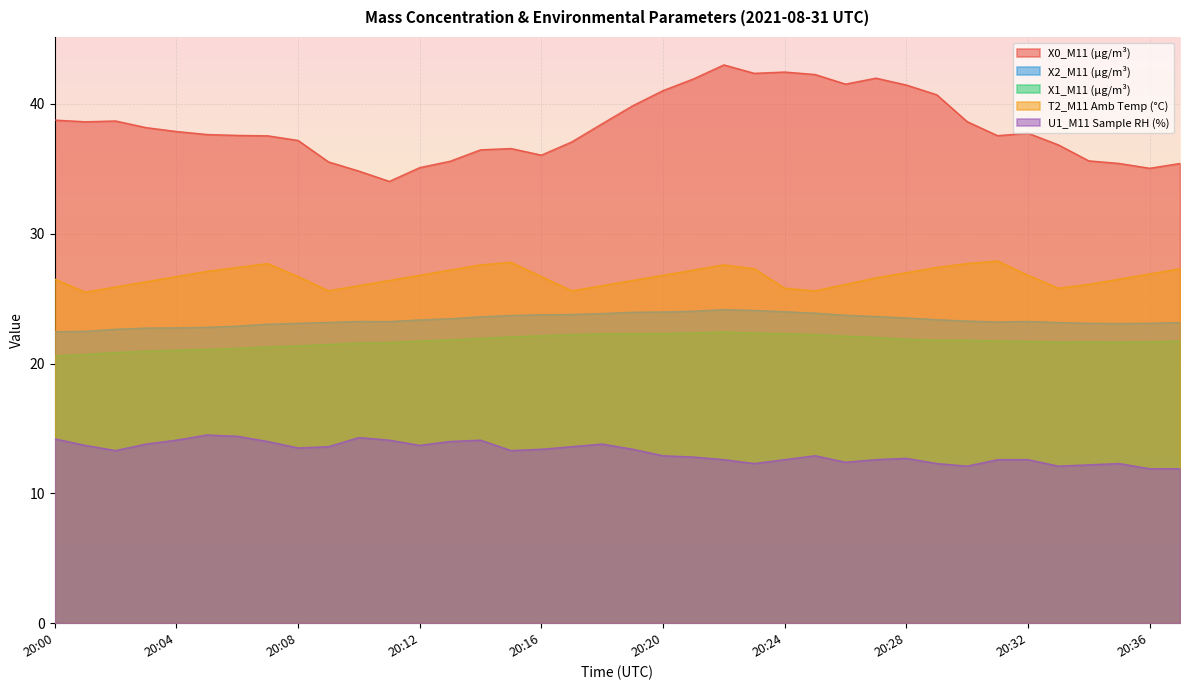

What is the sum of all X1_M11 (μg/m³) values?

825.6